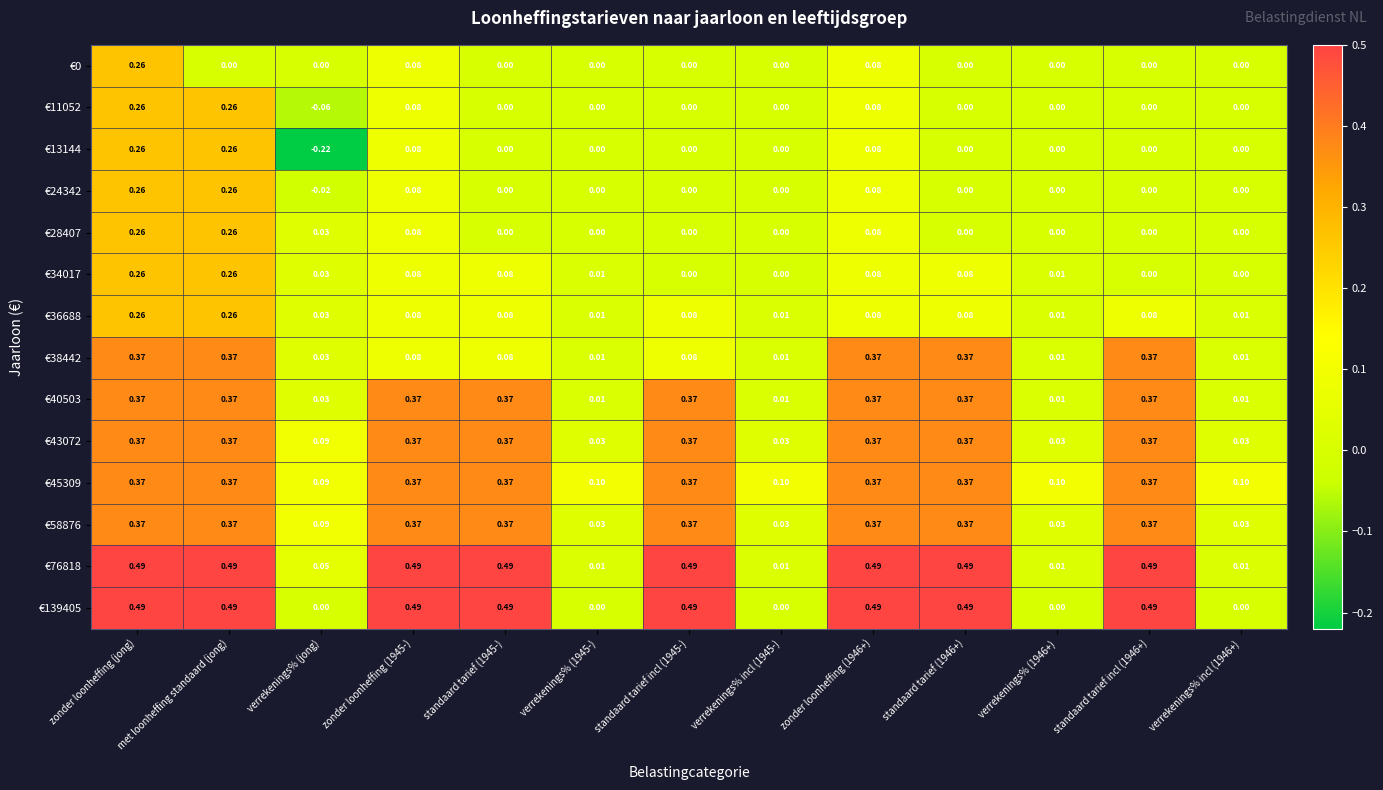

What is the total value across all series at met loonheffing standaard (jong)?

4.4